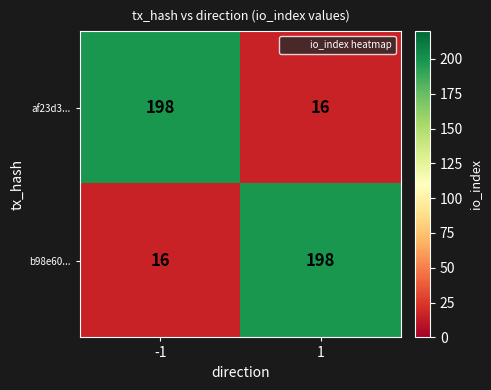

What is the difference between the maximum and minimum values in the af23d3... series?

182